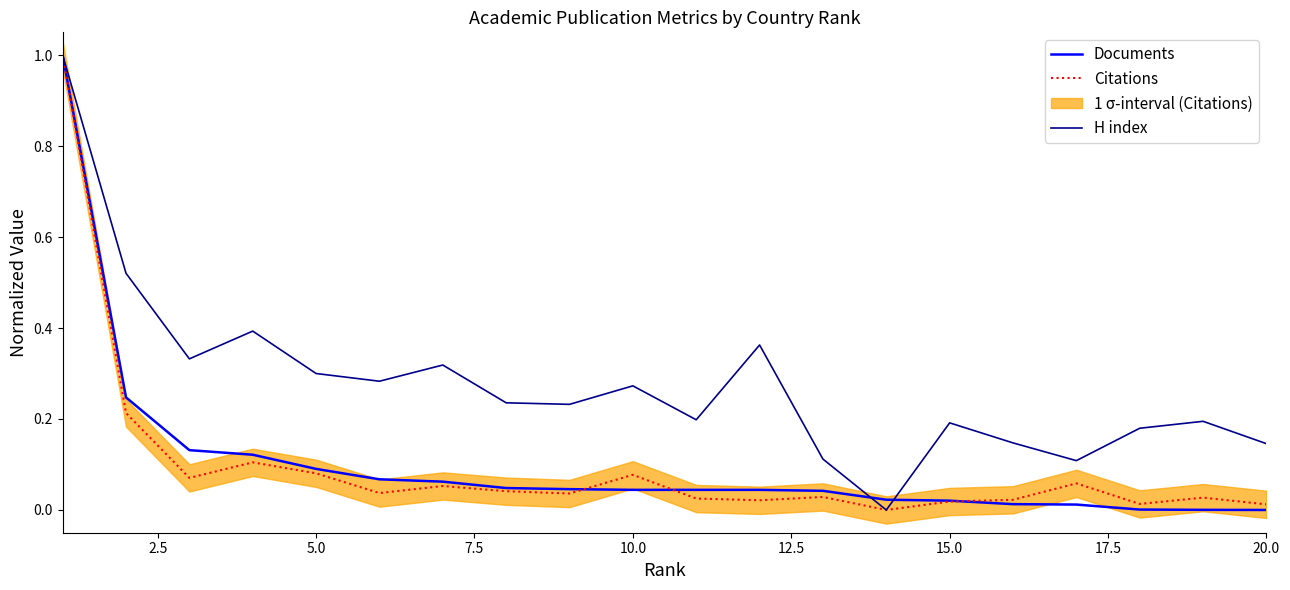

What is the average value of the Citations series?

0.1